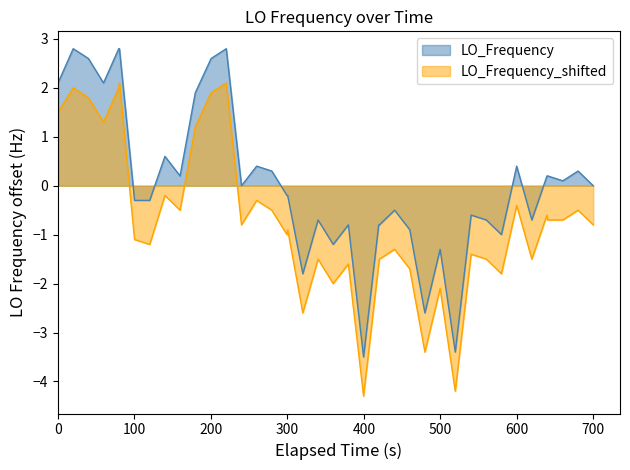

True or false: LO_Frequency and LO_Frequency_shifted cross at least once.

False